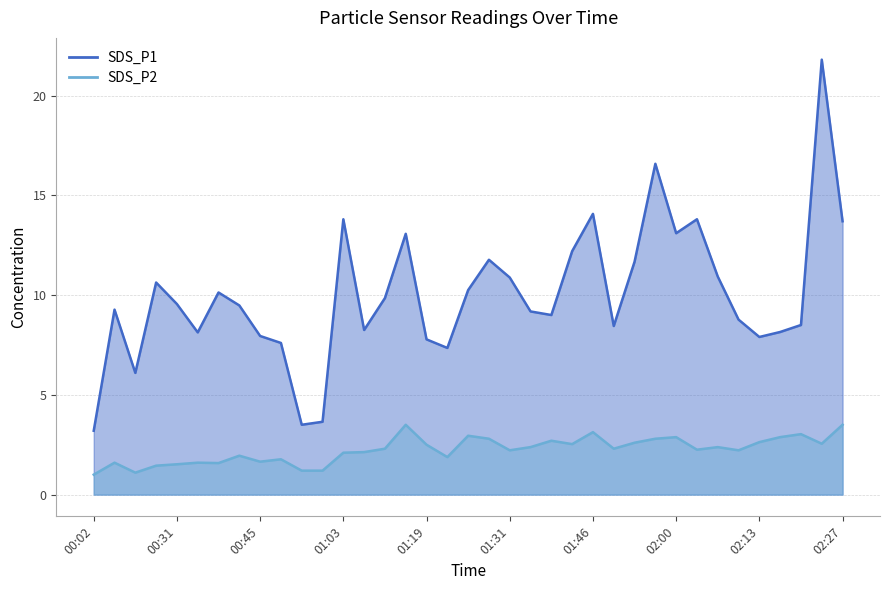

Where is the first local maximum for SDS_P2?

00:05